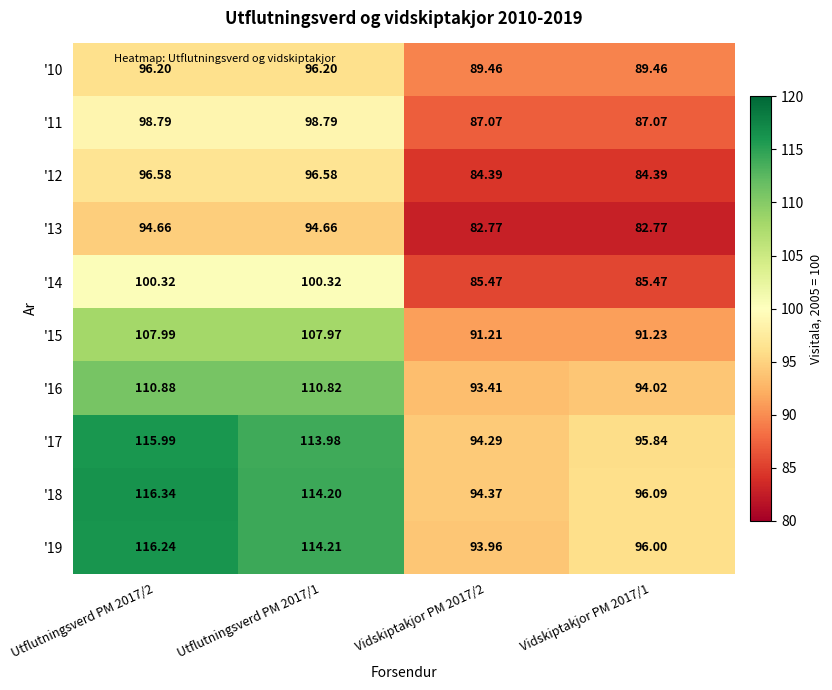

Reading left to right, list all the values displayed in this chart.

'10: Utflutningsverd PM 2017/2=96.2	Utflutningsverd PM 2017/1=96.2	Vidskiptakjor PM 2017/2=89.5	Vidskiptakjor PM 2017/1=89.5
'11: Utflutningsverd PM 2017/2=98.8	Utflutningsverd PM 2017/1=98.8	Vidskiptakjor PM 2017/2=87.1	Vidskiptakjor PM 2017/1=87.1
'12: Utflutningsverd PM 2017/2=96.6	Utflutningsverd PM 2017/1=96.6	Vidskiptakjor PM 2017/2=84.4	Vidskiptakjor PM 2017/1=84.4
'13: Utflutningsverd PM 2017/2=94.7	Utflutningsverd PM 2017/1=94.7	Vidskiptakjor PM 2017/2=82.8	Vidskiptakjor PM 2017/1=82.8
'14: Utflutningsverd PM 2017/2=100.3	Utflutningsverd PM 2017/1=100.3	Vidskiptakjor PM 2017/2=85.5	Vidskiptakjor PM 2017/1=85.5
'15: Utflutningsverd PM 2017/2=108.0	Utflutningsverd PM 2017/1=108.0	Vidskiptakjor PM 2017/2=91.2	Vidskiptakjor PM 2017/1=91.2
'16: Utflutningsverd PM 2017/2=110.9	Utflutningsverd PM 2017/1=110.8	Vidskiptakjor PM 2017/2=93.4	Vidskiptakjor PM 2017/1=94.0
'17: Utflutningsverd PM 2017/2=116.0	Utflutningsverd PM 2017/1=114.0	Vidskiptakjor PM 2017/2=94.3	Vidskiptakjor PM 2017/1=95.8
'18: Utflutningsverd PM 2017/2=116.3	Utflutningsverd PM 2017/1=114.2	Vidskiptakjor PM 2017/2=94.4	Vidskiptakjor PM 2017/1=96.1
'19: Utflutningsverd PM 2017/2=116.2	Utflutningsverd PM 2017/1=114.2	Vidskiptakjor PM 2017/2=94.0	Vidskiptakjor PM 2017/1=96.0